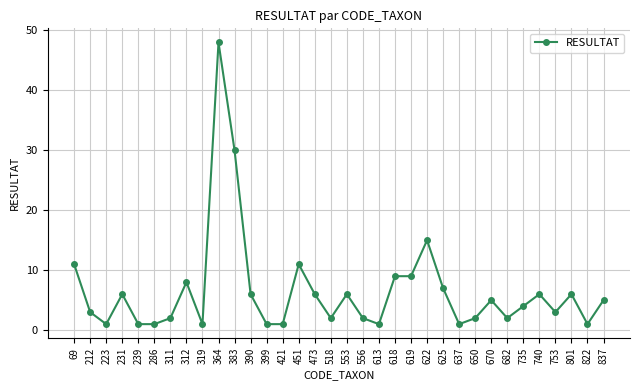

Which has a higher value, 383 or 622?

383